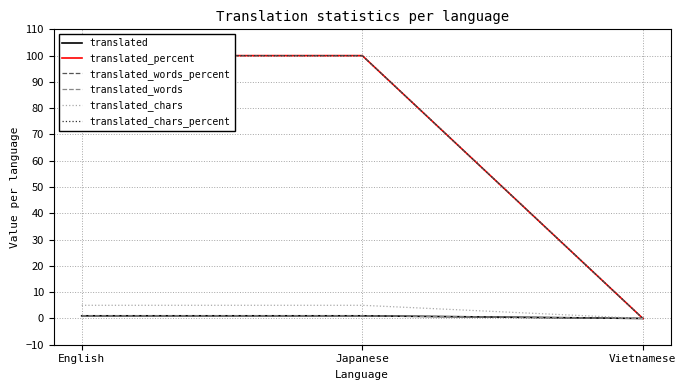

At Vietnamese, list the series in order from largest to smallest.

translated, translated_percent, translated_words_percent, translated_words, translated_chars, translated_chars_percent